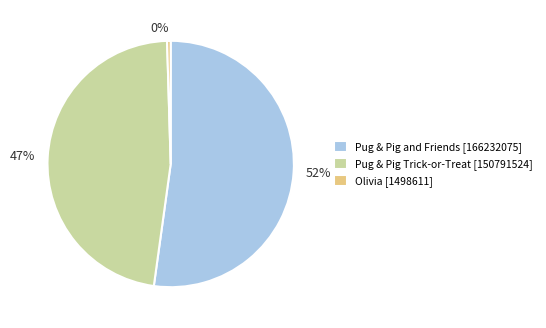

Is it true that Pug & Pig and Friends [166232075] is 57% of the pie?

False